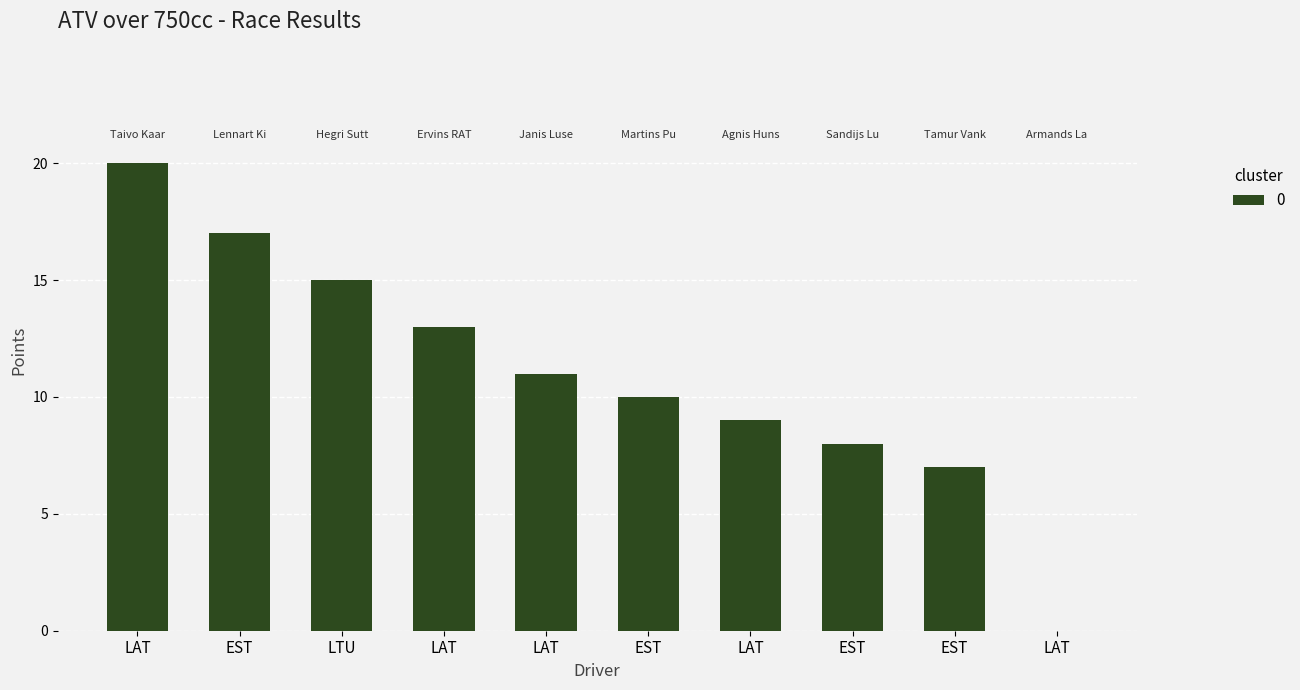

Reading right to left, list all the values displayed in this chart.

0	7	8	9	10	11	13	15	17	20